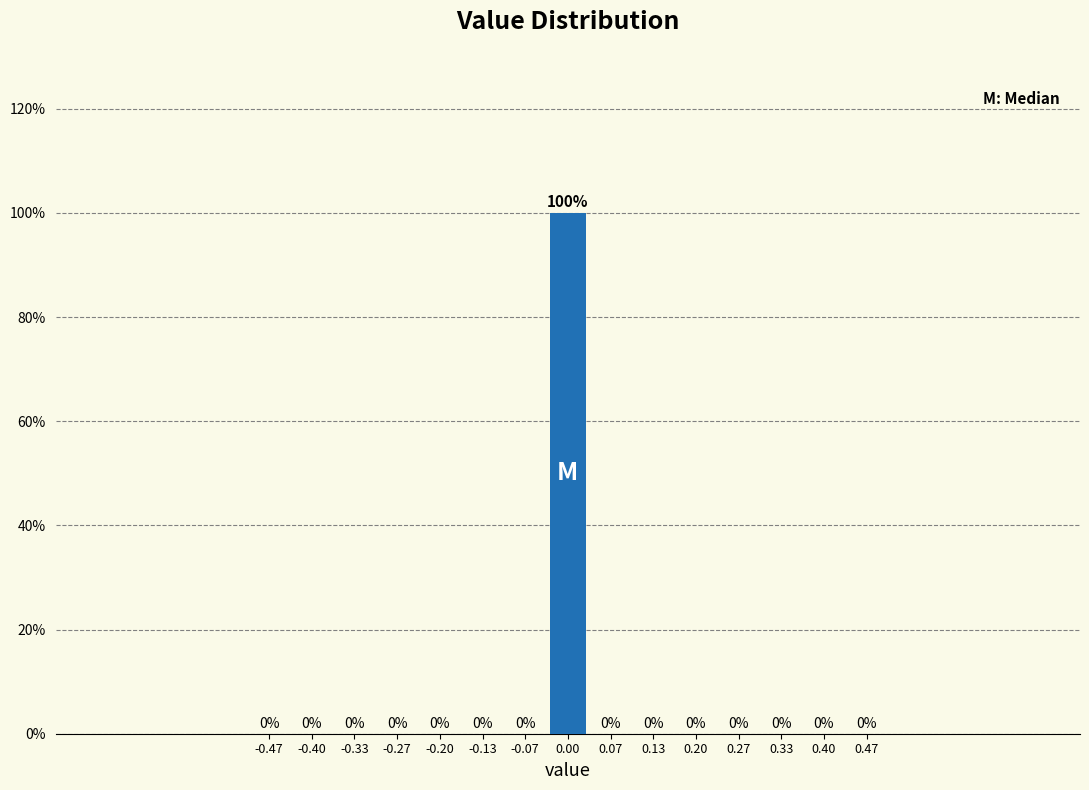

Reading left to right, transcribe this chart: for each bar, give the range it covers on the x-axis and its height. The bar edges are not printed on the chart, so give them approximately, as read against the axis.

-0.50 to -0.43: 0
-0.43 to -0.37: 0
-0.37 to -0.30: 0
-0.30 to -0.23: 0
-0.23 to -0.17: 0
-0.17 to -0.10: 0
-0.10 to -0.03: 0
-0.03 to 0.03: 100
0.03 to 0.10: 0
0.10 to 0.17: 0
0.17 to 0.23: 0
0.23 to 0.30: 0
0.30 to 0.37: 0
0.37 to 0.43: 0
0.43 to 0.50: 0